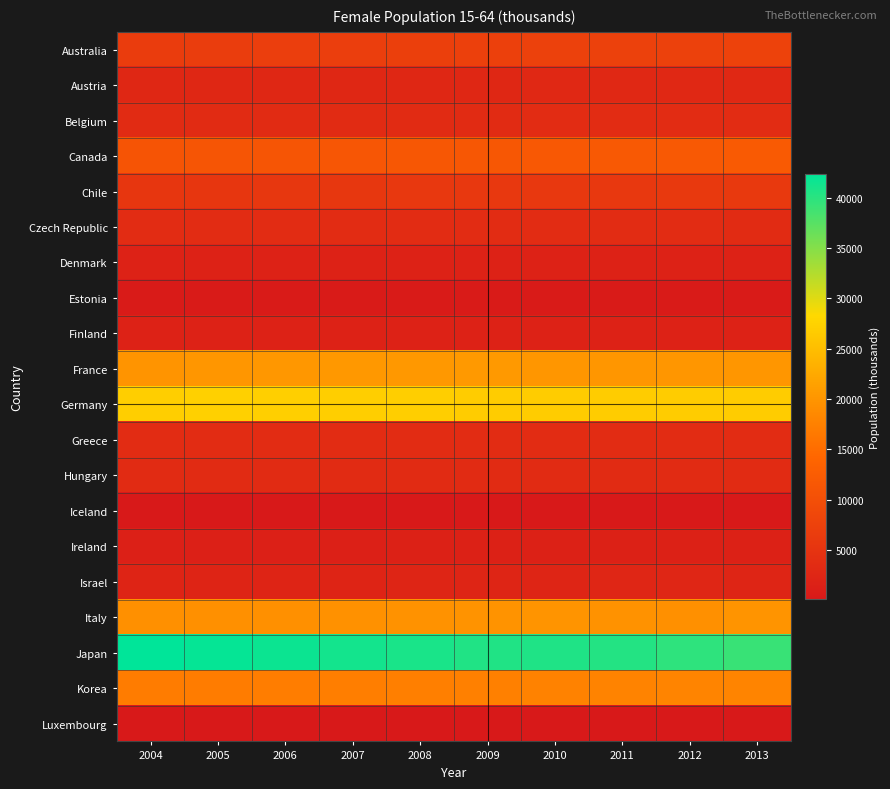

How many series are shown in this chart?

20